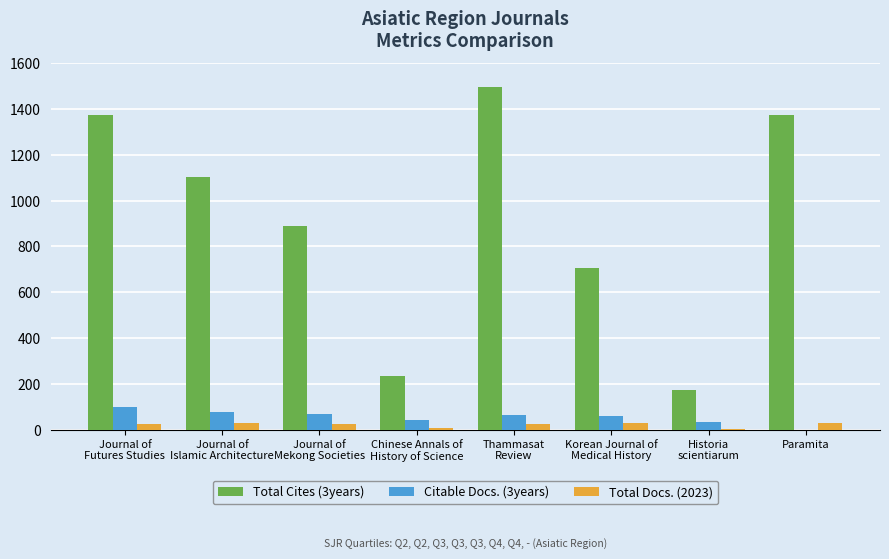

Is the value of Citable Docs. (3years) at Thammasat
Review greater than the value of Total Cites (3years) at Journal of
Islamic Architecture?

No